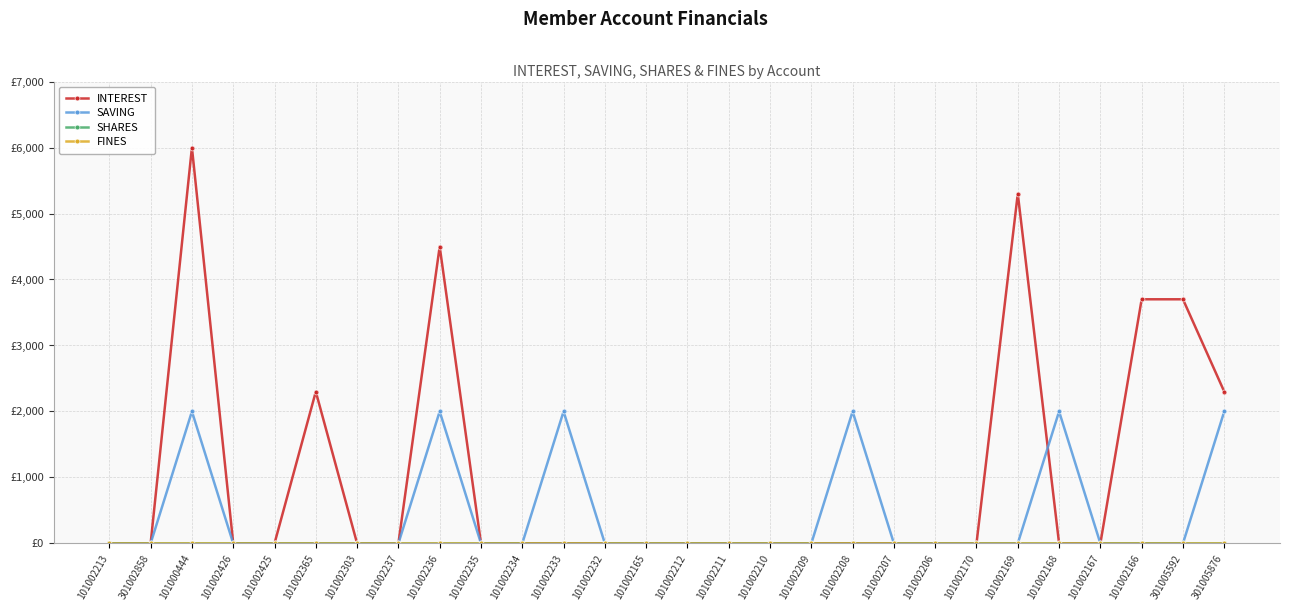

Does the chart have visible grid lines?

Yes